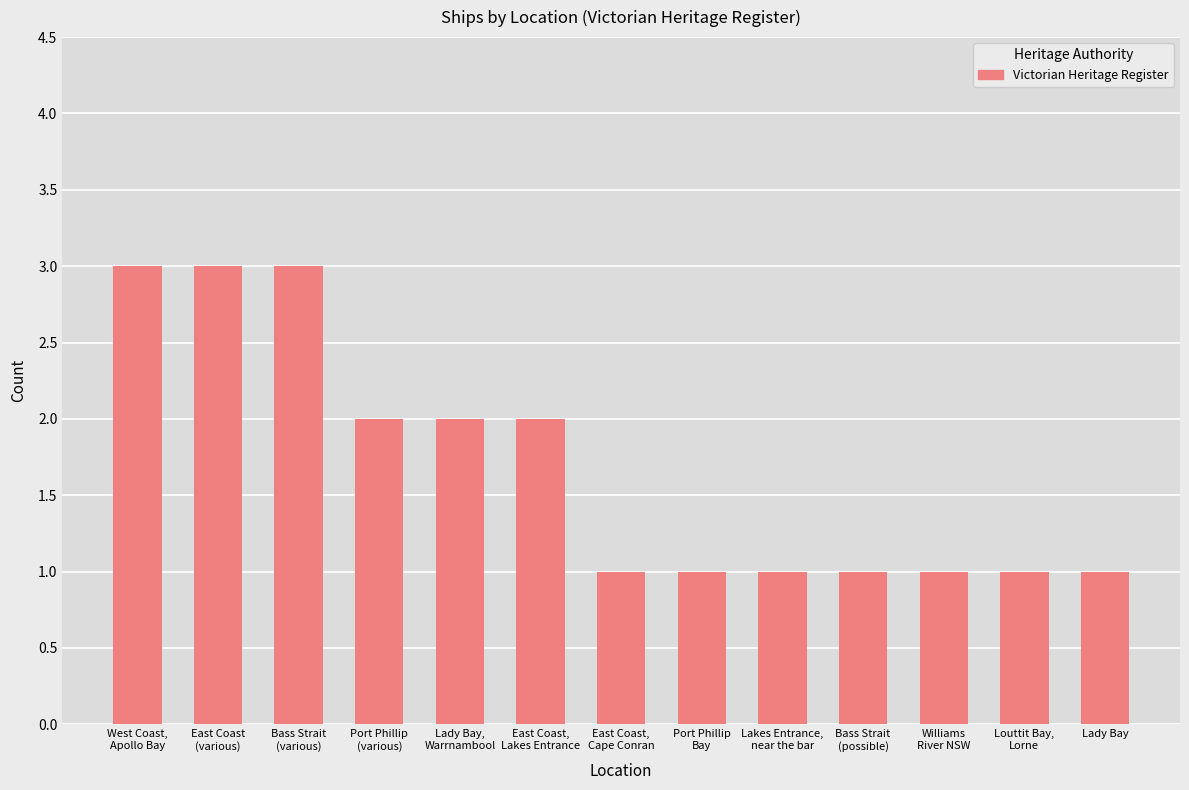

What is the maximum value shown in the chart?

3